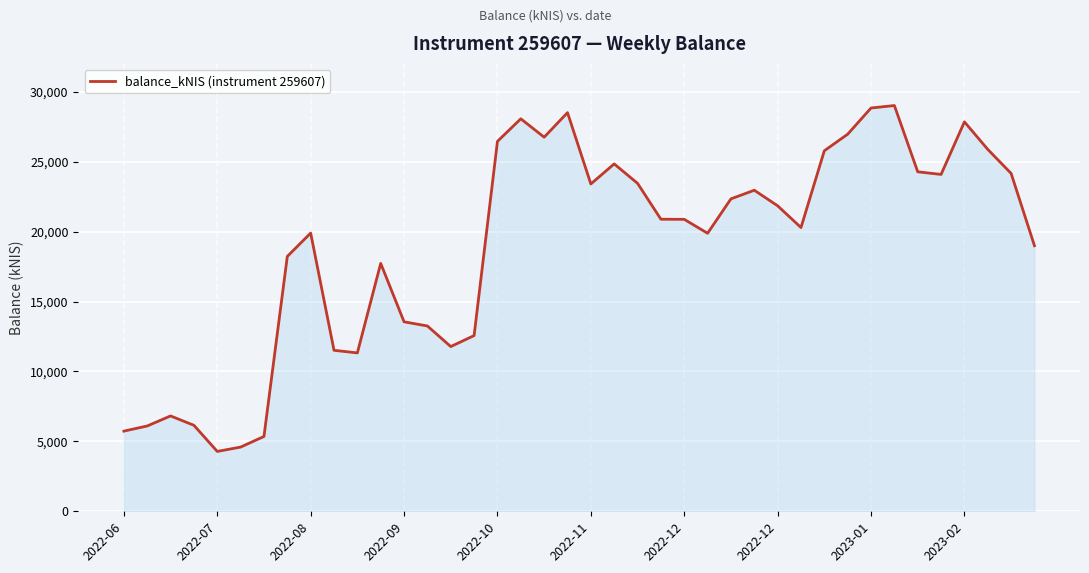

What is the smallest value displayed?

4281.4